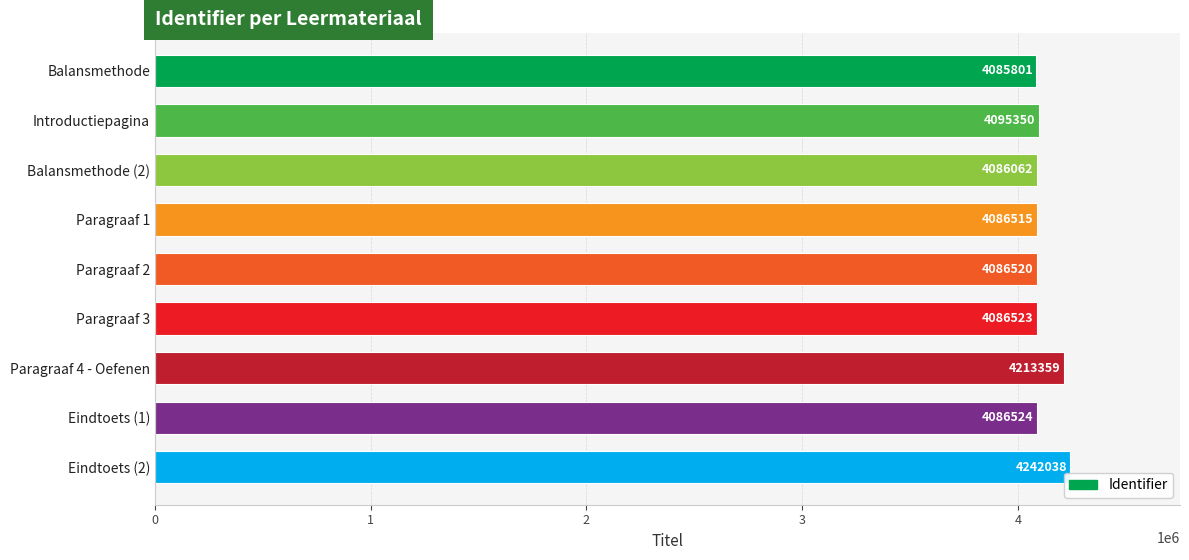

What is the sum of the values at Paragraaf 1 and Paragraaf 3?

8173038